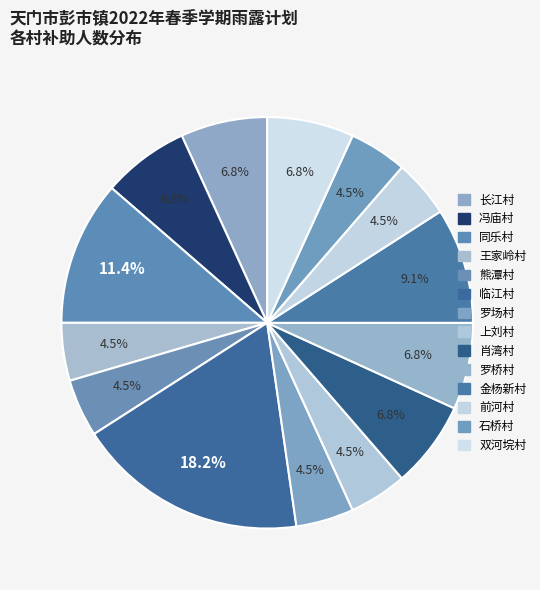

Does 冯庙村 represent more than half of the total?

No